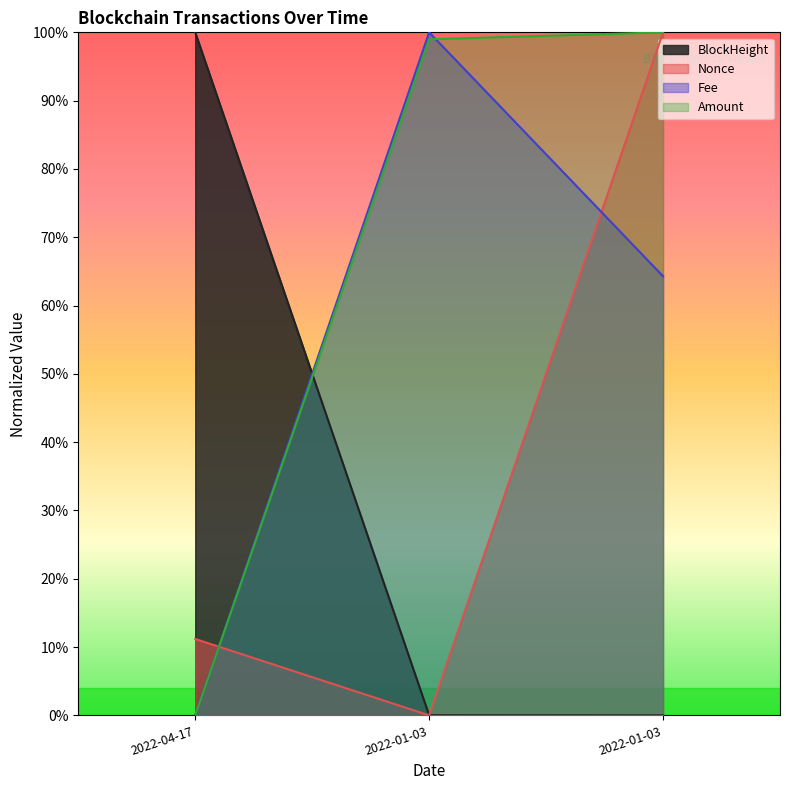

How many categories are shown in the chart?

3